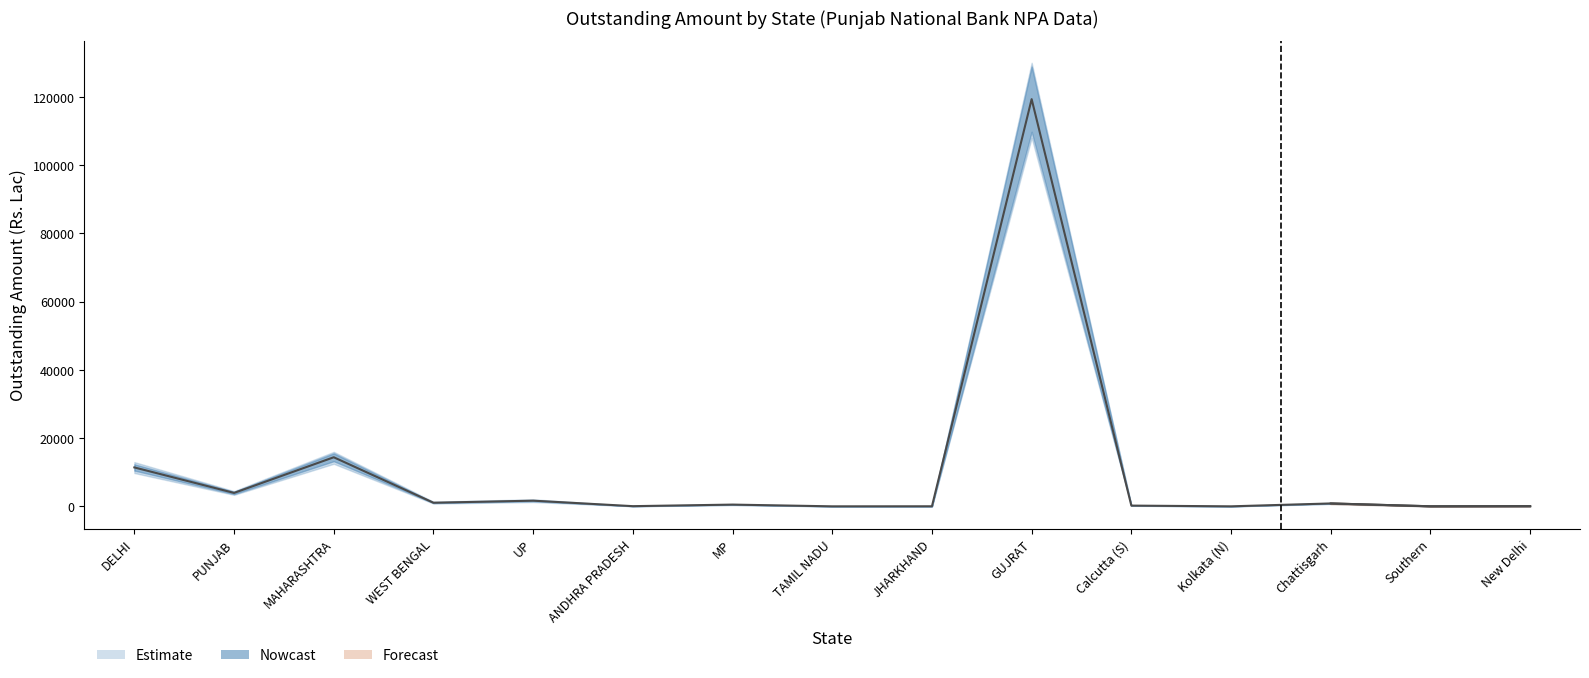

Does the chart have visible grid lines?

No